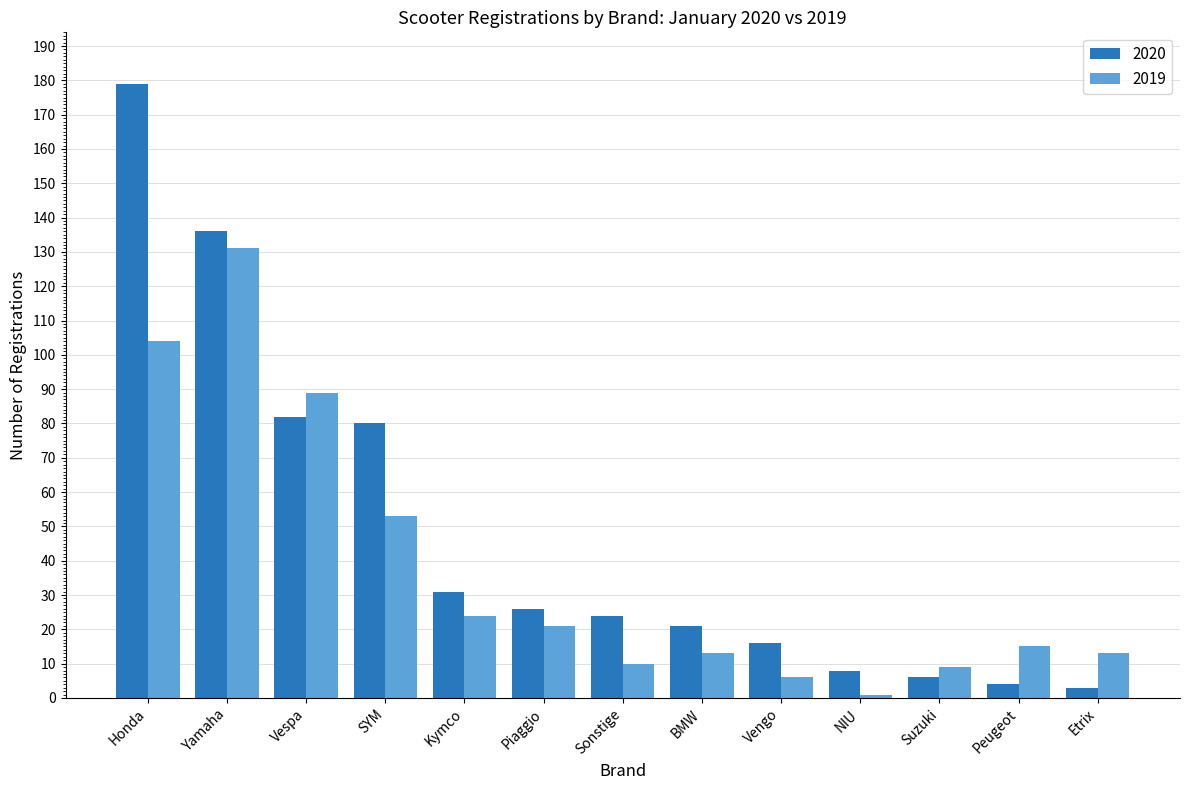

What is the label of the 5th bar from the right?

Vengo